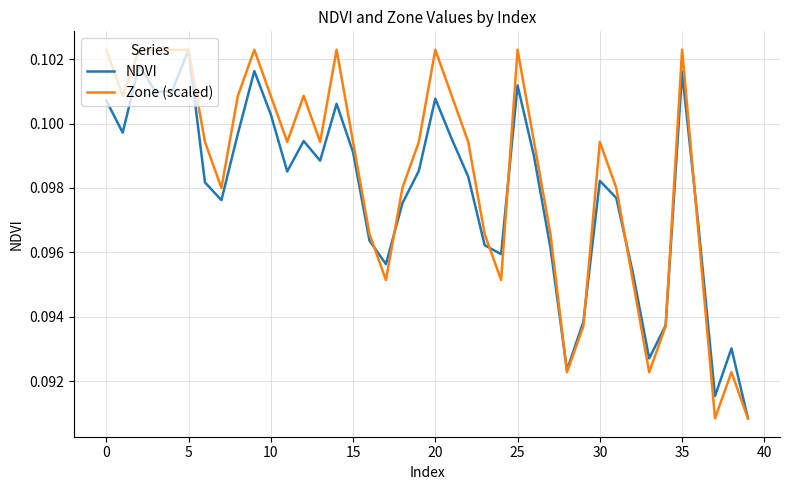

Count the Zone (scaled) values in the range 0 to 1.

40